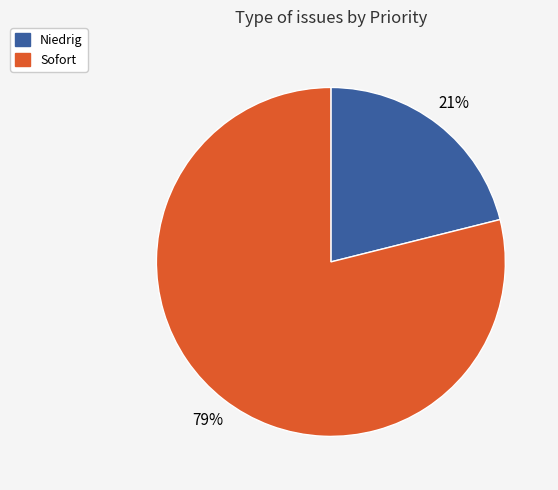

The Niedrig slice represents 31% of the pie. True or false?

False